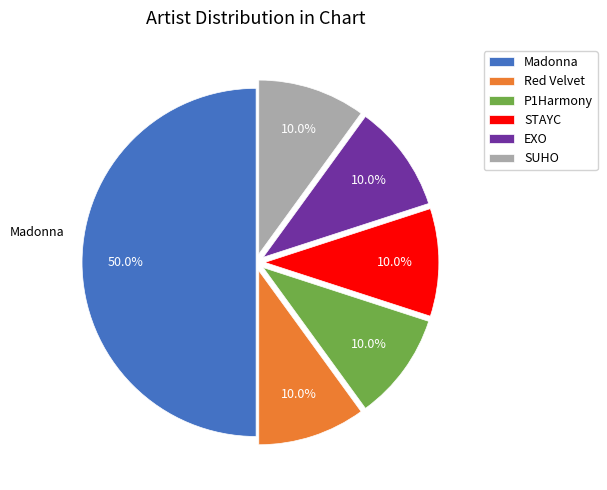

How much of the chart is everything except EXO?

90.0%